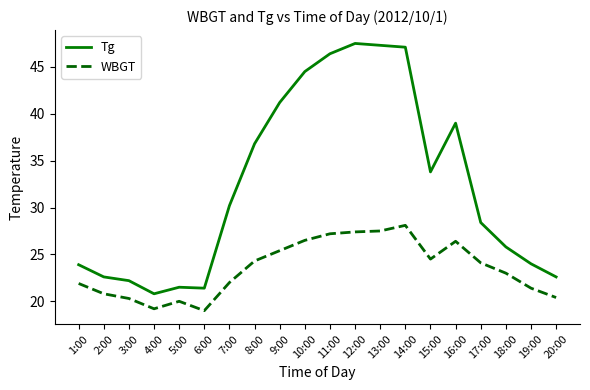

What is the spread (max minus min) of values at 9:00?

15.8